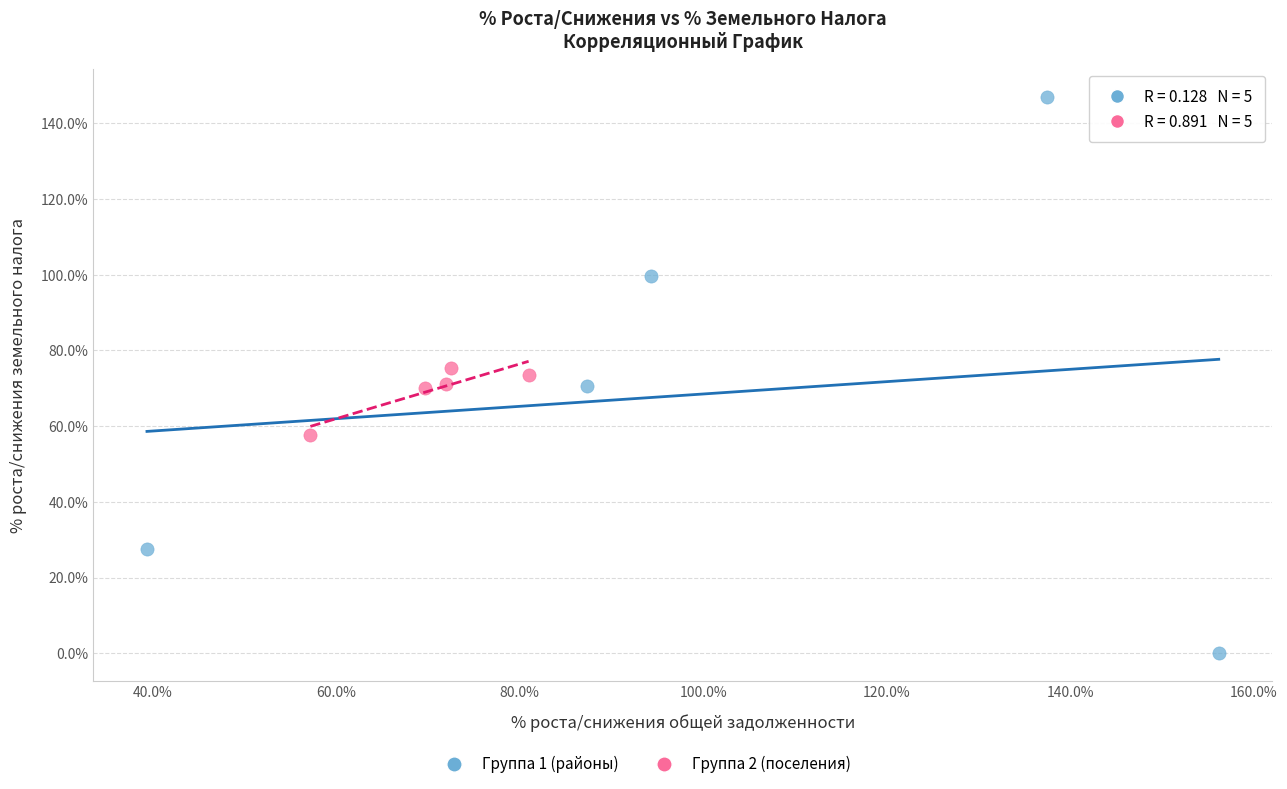

Which series contains the highest Y value?

Группа 1 (районы)